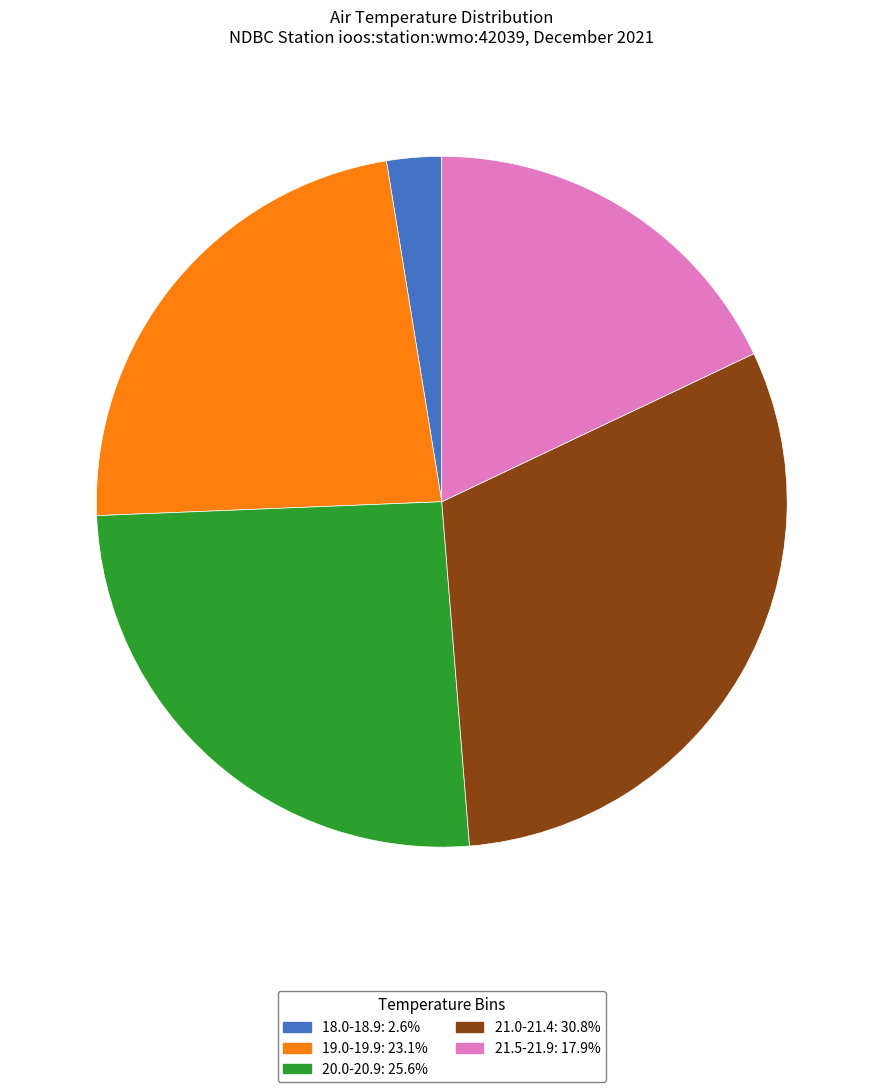

Is there any slice that represents more than half of the pie?

No